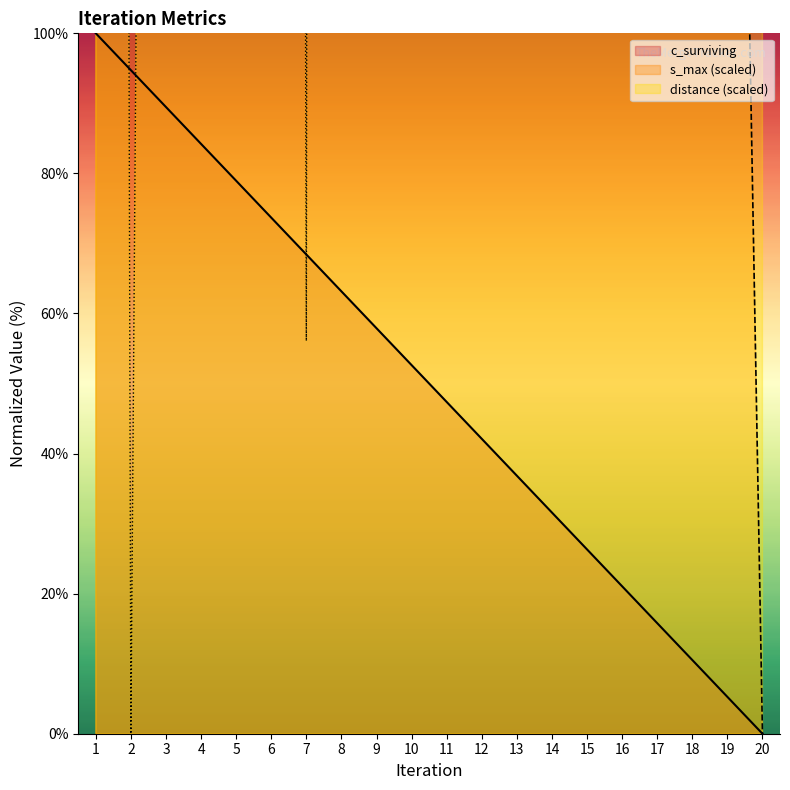

Reading right to left, what are all the values shown in this chart?

c_surviving: 20=0.0	19=5.3	18=10.5	17=15.8	16=21.1	15=26.3	14=31.6	13=36.8	12=42.1	11=47.4	10=52.6	9=57.9	8=63.2	7=68.4	6=73.7	5=78.9	4=84.2	3=89.5	2=94.7	1=100.0
s_max: 20=0.0	19=275.9	18=531.6	17=613.5	16=713.7	15=789.2	14=865.3	13=878.5	12=1069.5	11=1249.6	10=1265.3	9=1353.5	8=1393.1	7=1688.8	6=1934.7	5=2130.4	4=2464.1	3=2978.4	2=3332.7	1=8000.0
distance: 20=715.6	19=856.8	18=1135.3	17=3655.6	16=2130.9	15=2658.4	14=6000.0	13=5358.9	12=1464.2	11=1313.9	10=1727.2	9=626.2	8=4012.4	7=56.1	6=2103.3	5=2437.9	4=1882.9	3=686.2	2=0.0	1=1795.5